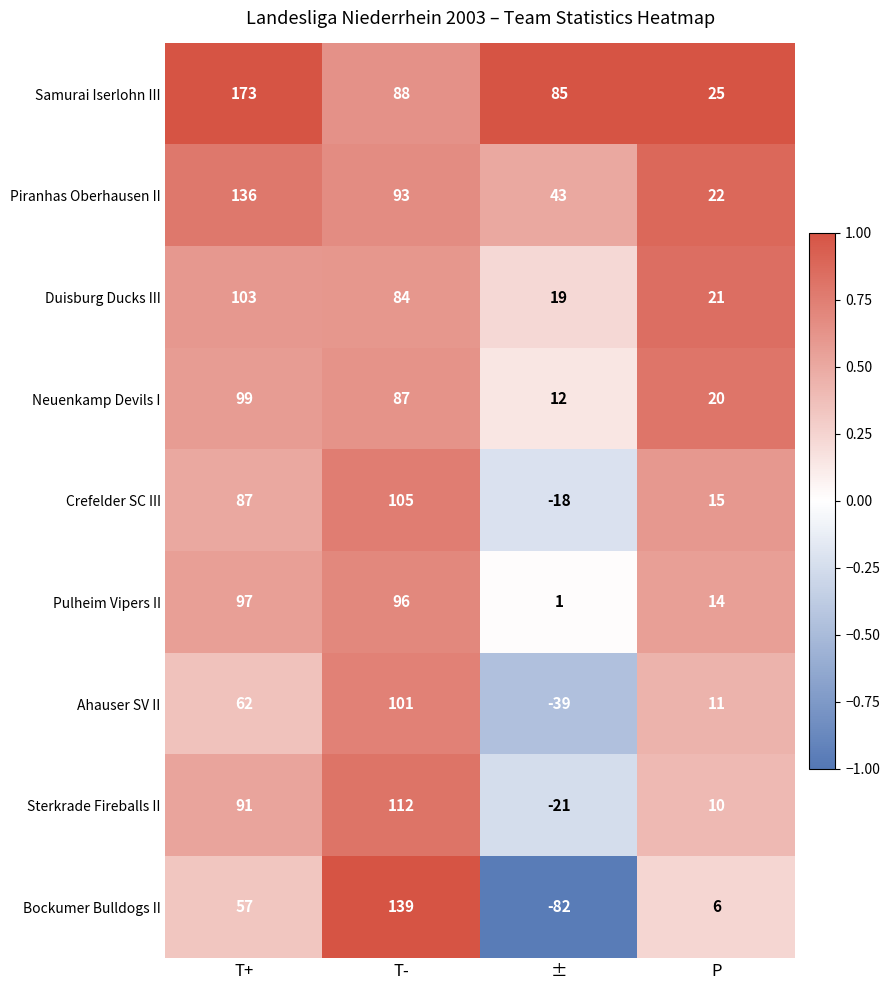

What is the lowest value of the Piranhas Oberhausen II series?

22